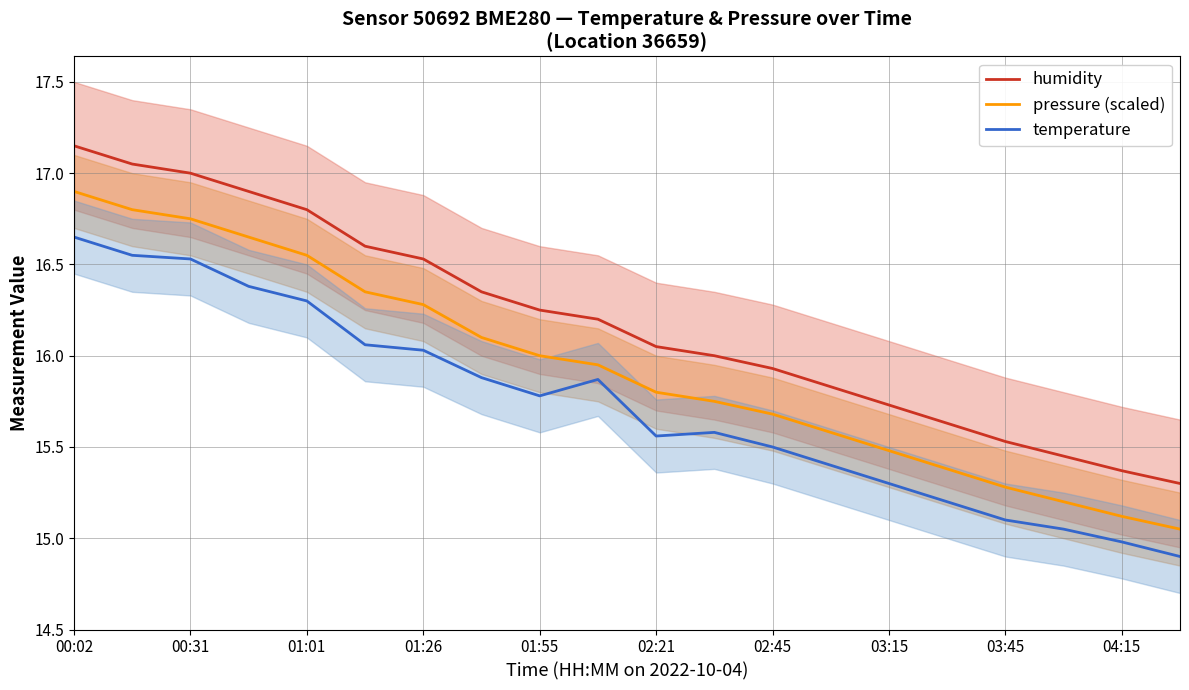

True or false: pressure (scaled) and humidity intersect in this chart.

False